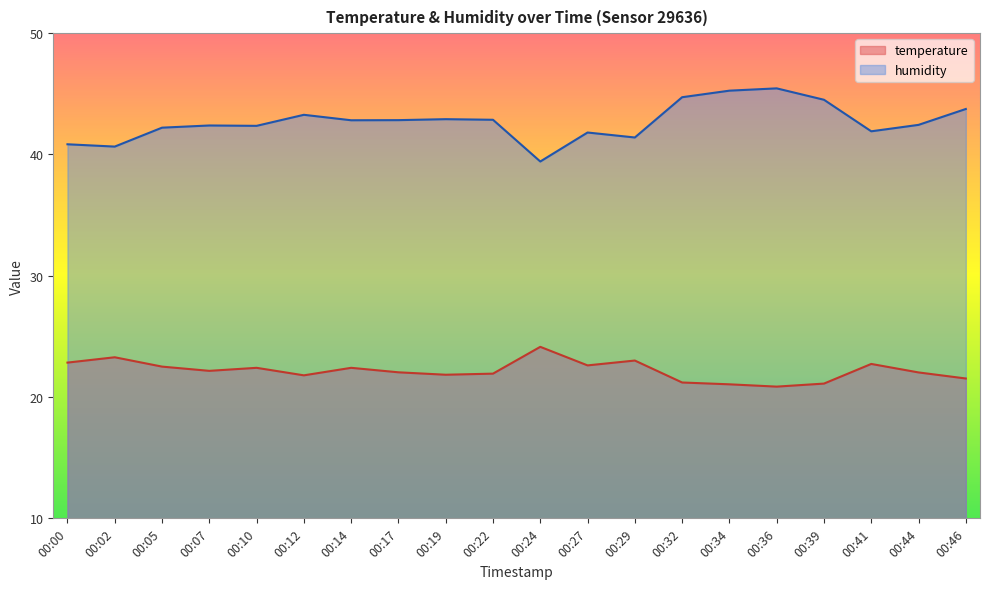

What is the spread (max minus min) of values at 00:34?

24.2